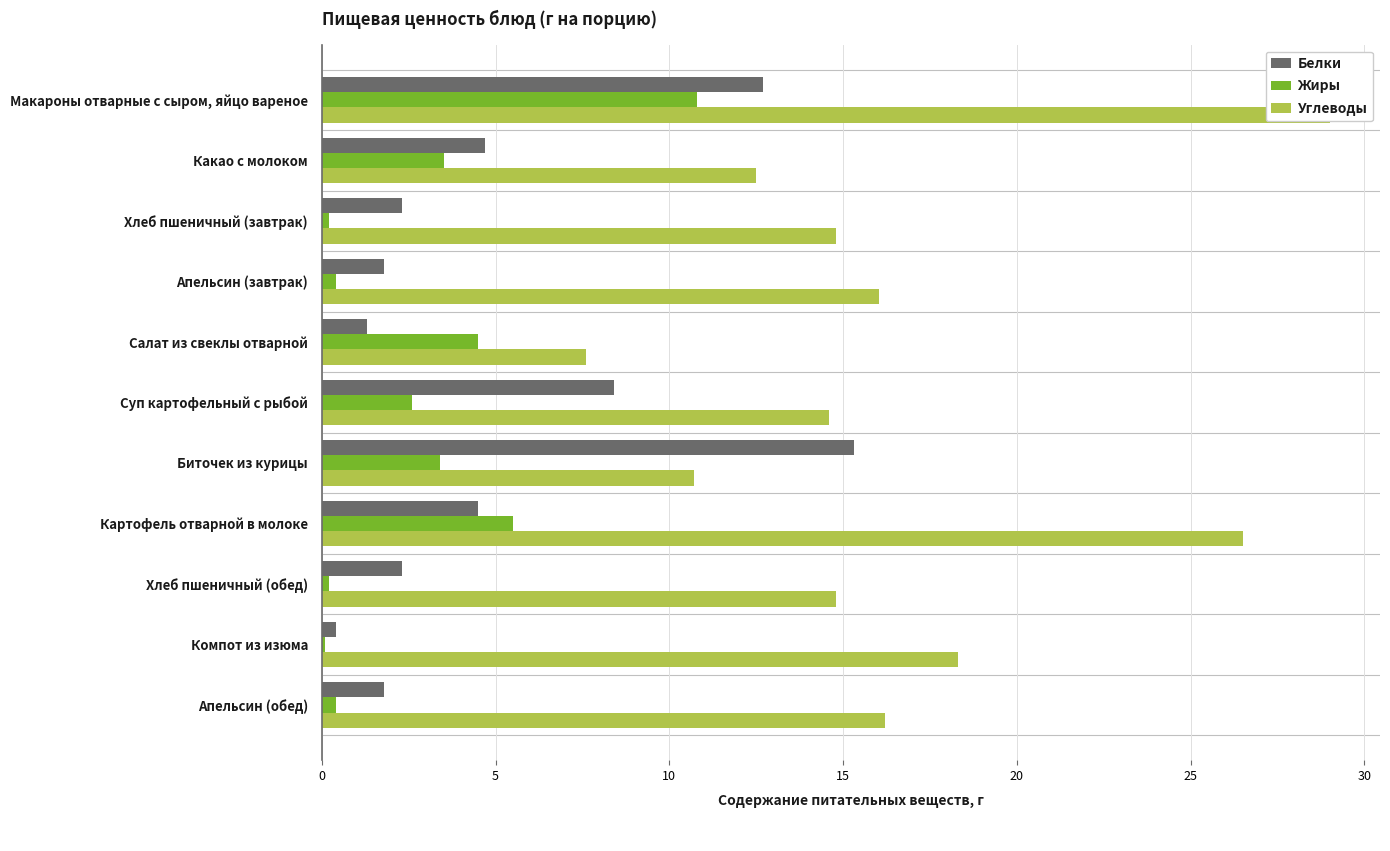

What is the difference between the maximum and minimum values in the Углеводы series?

21.4